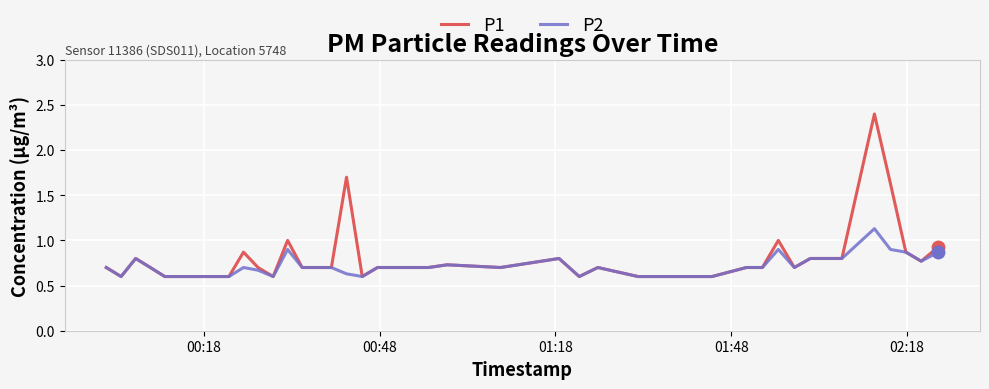

Which series has the largest range (max minus min)?

P1